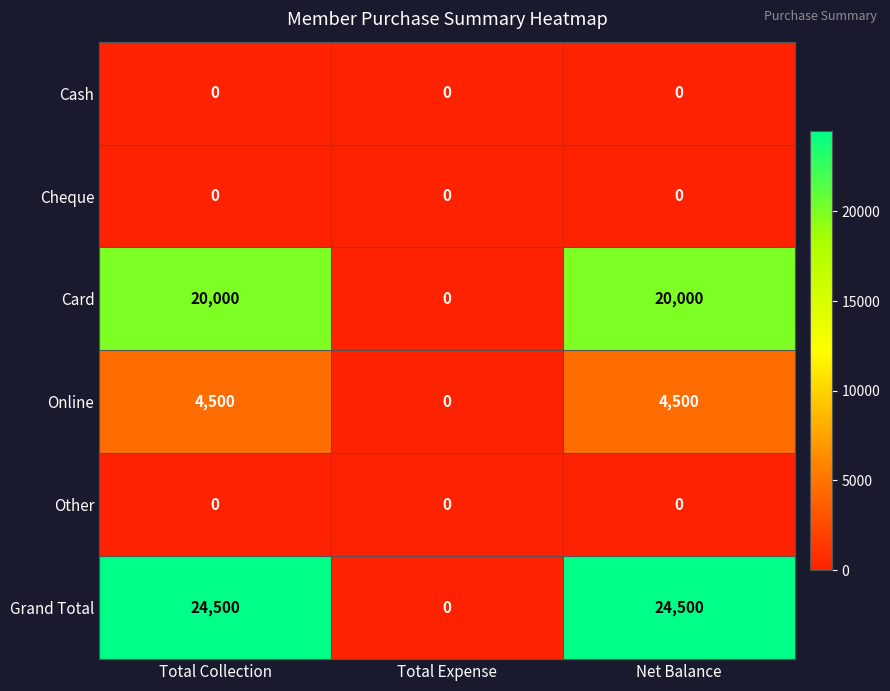

Is it true that Card equals 0 at Total Expense?

True